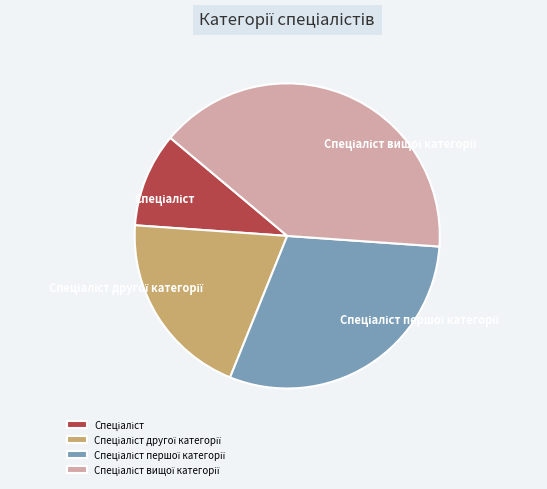

Is there a majority slice in this chart?

No